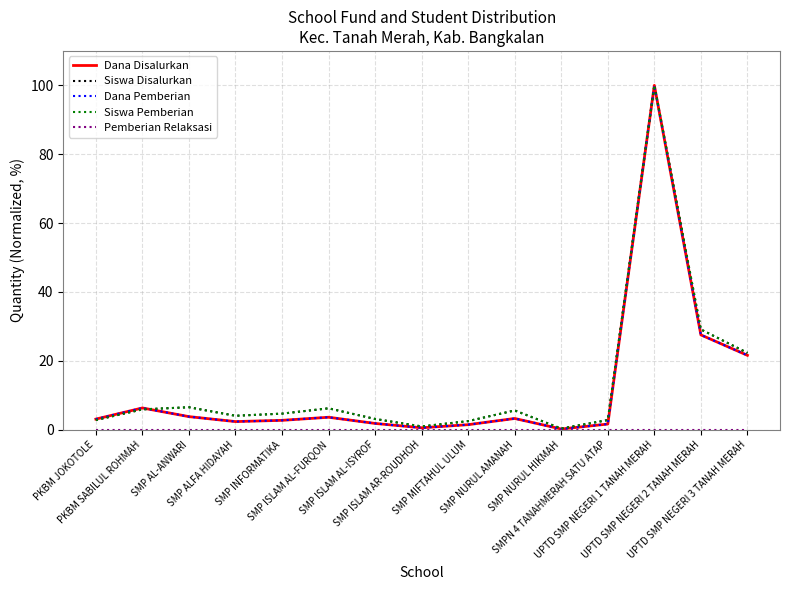

Is this an area chart (filled region under the line)?

No